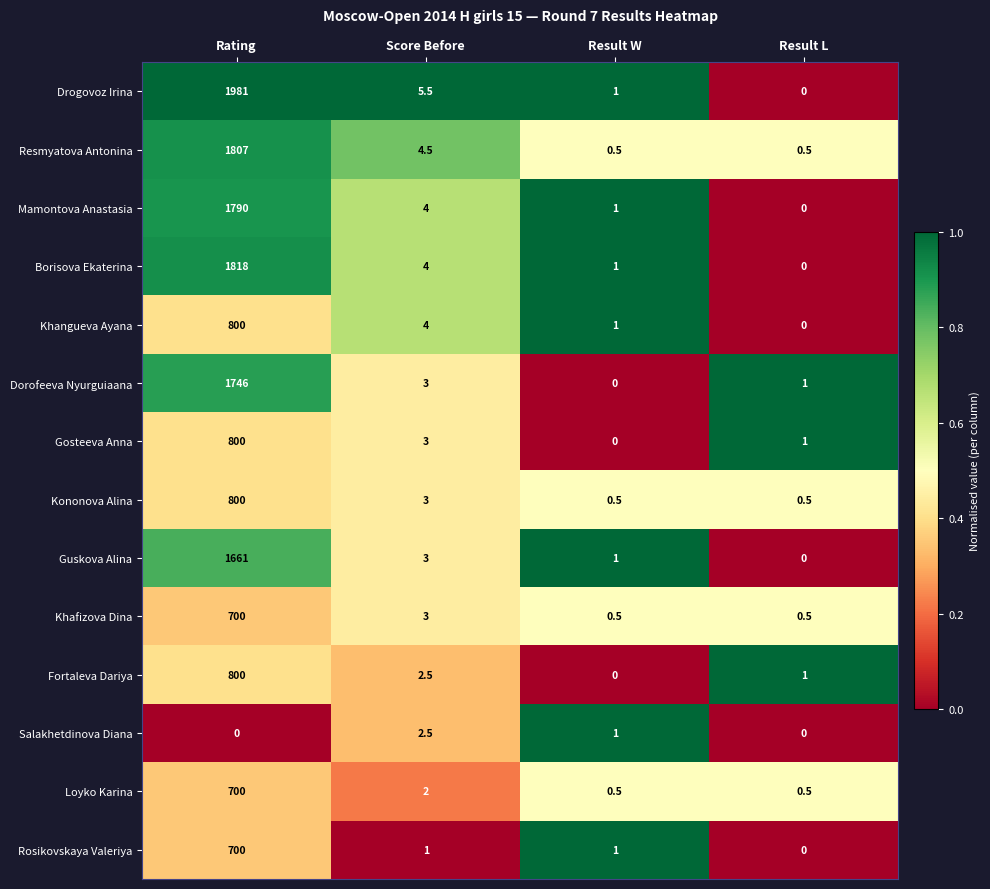

What is the approximate value of Drogovoz Irina at Score Before?

5.5